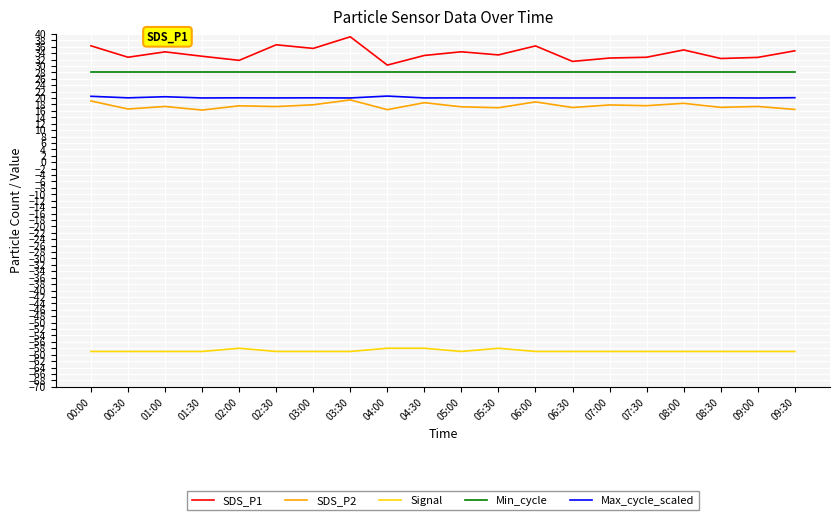

Which series has the largest total across all categories?

SDS_P1